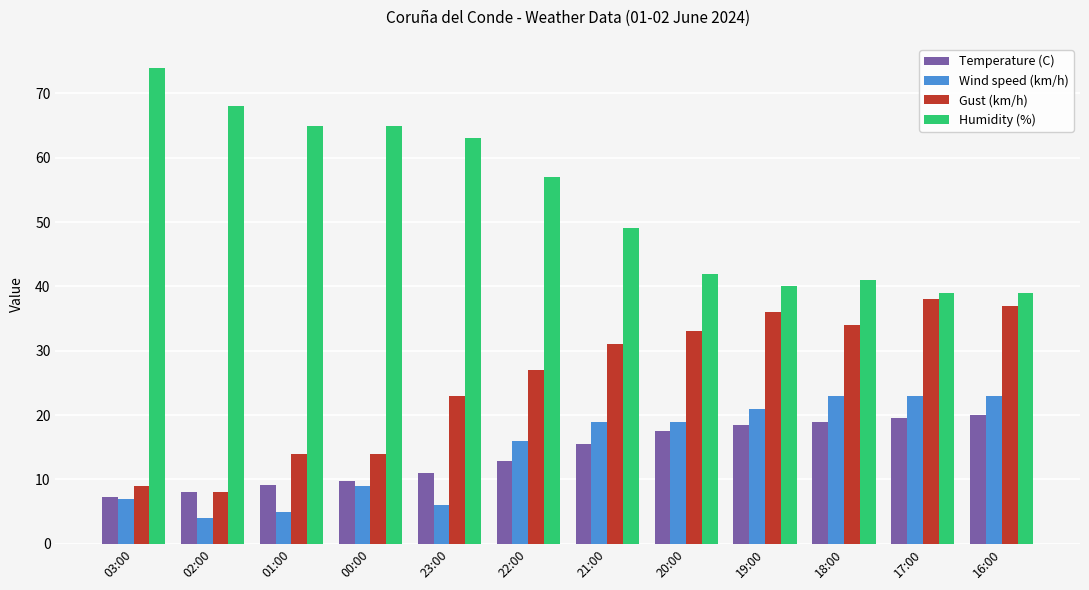

What is the maximum value for Temperature (C)?

20.0